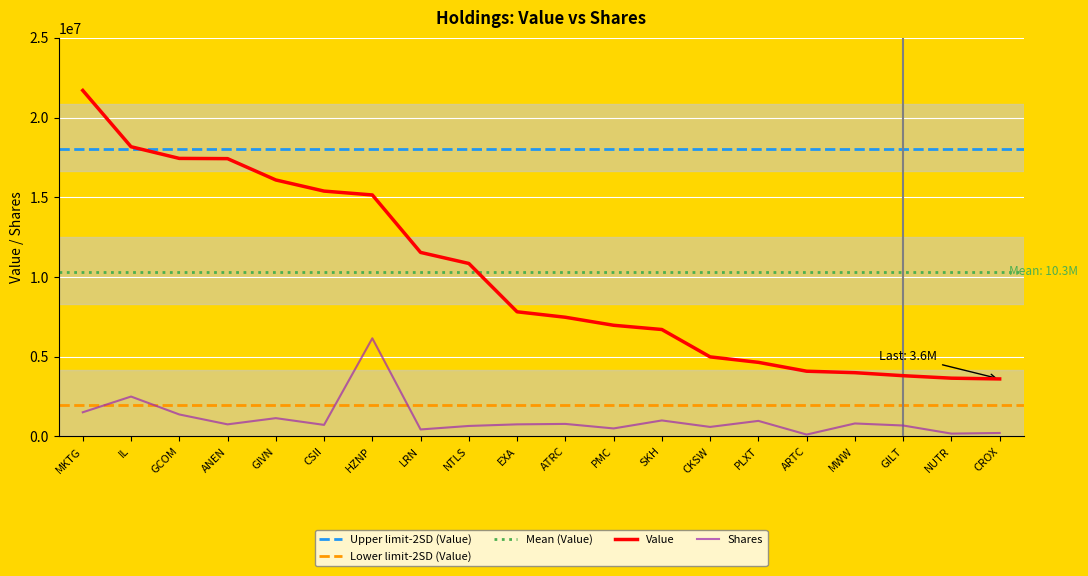

Rank the series by their maximum value, from lowest to highest.

Shares, Value (M)